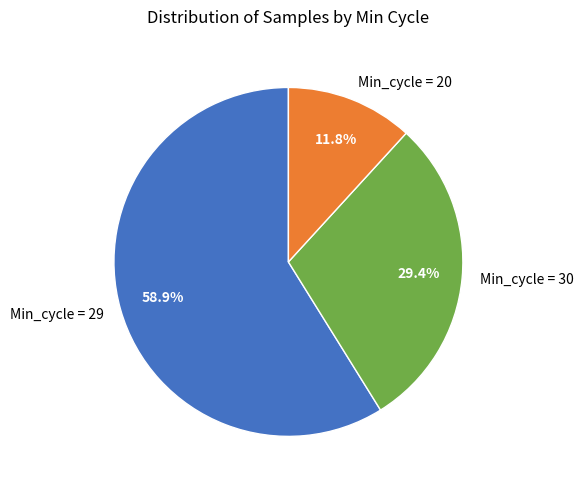

Is Min_cycle = 29 the majority of the pie?

Yes